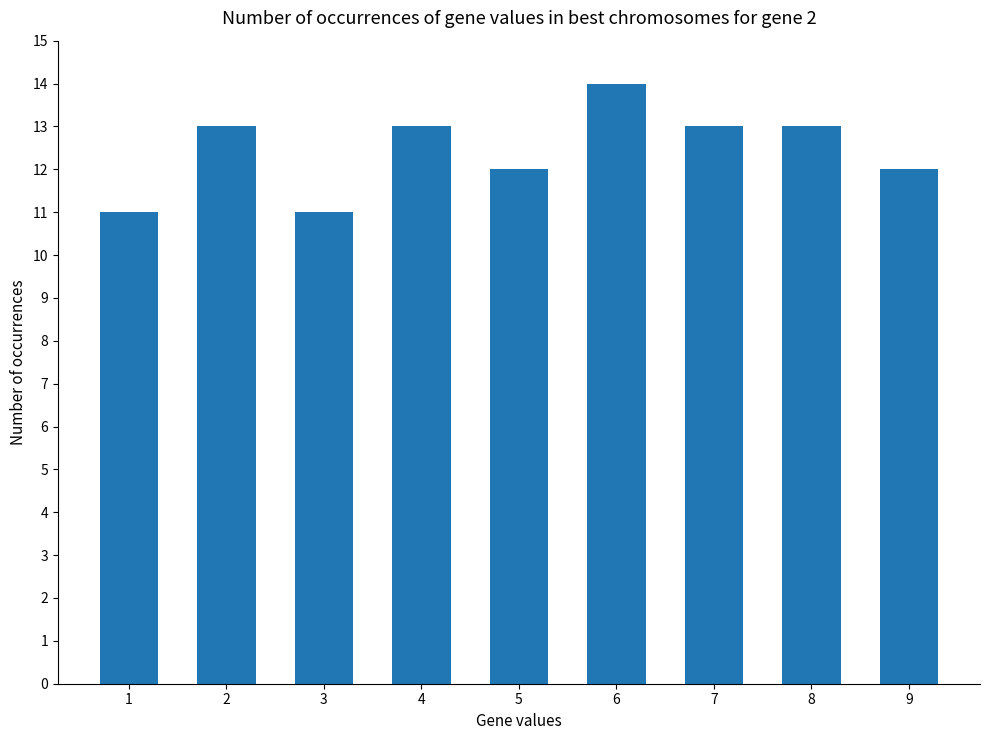

Reading left to right, transcribe all the data shown in this chart.

11	13	11	13	12	14	13	13	12